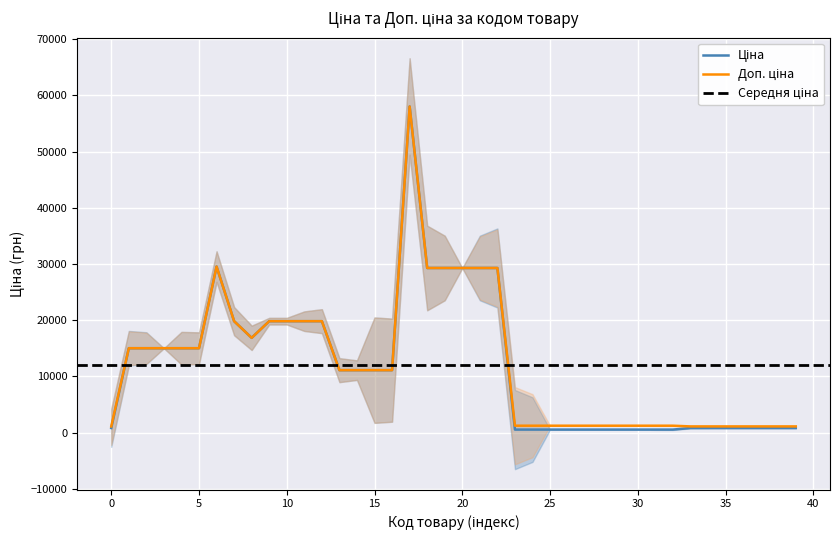

At how many categories does at least one series exceed 39543?

1